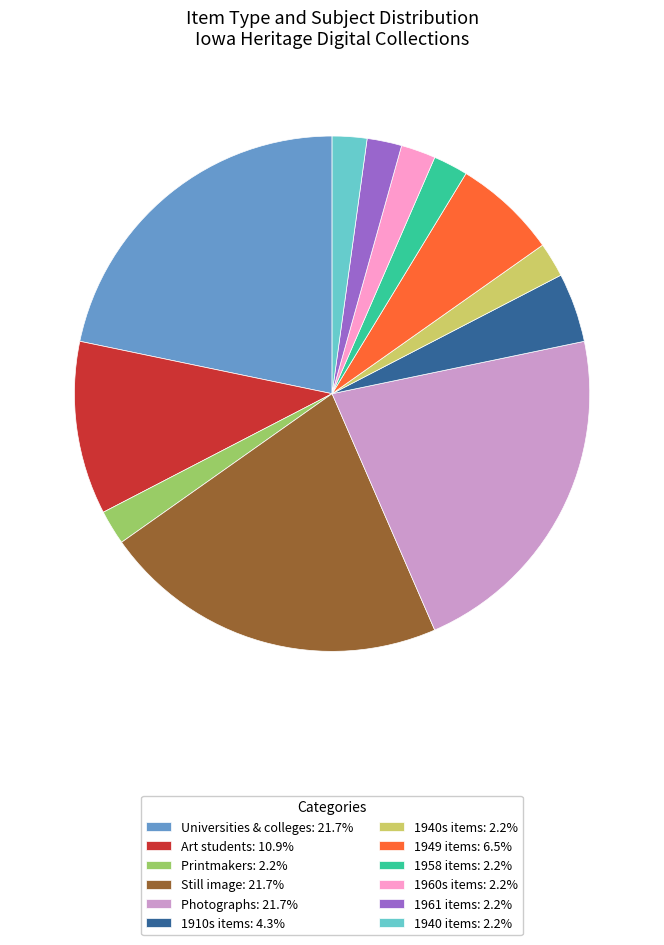

How many slices are in this pie chart?

12